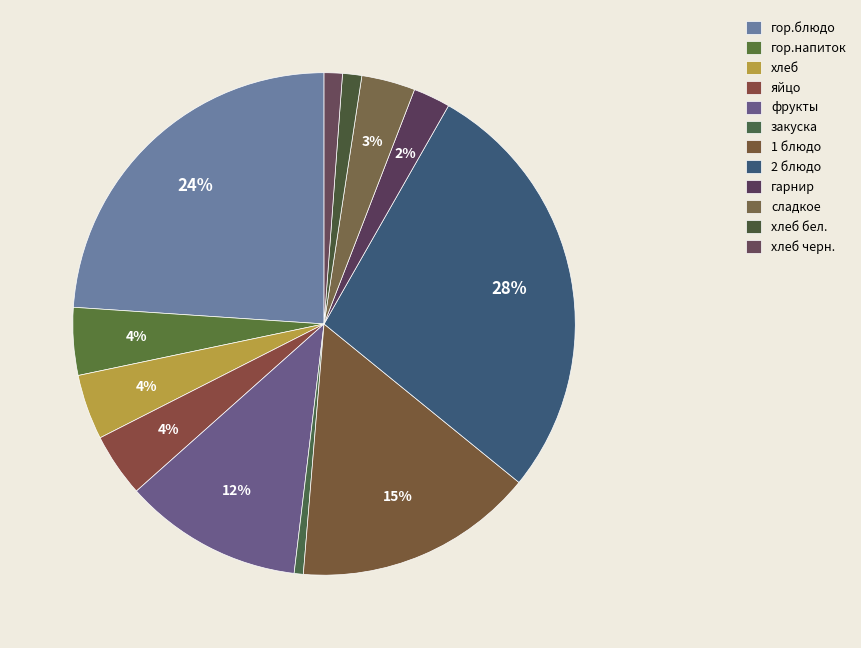

Count the number of slices in the pie.

12